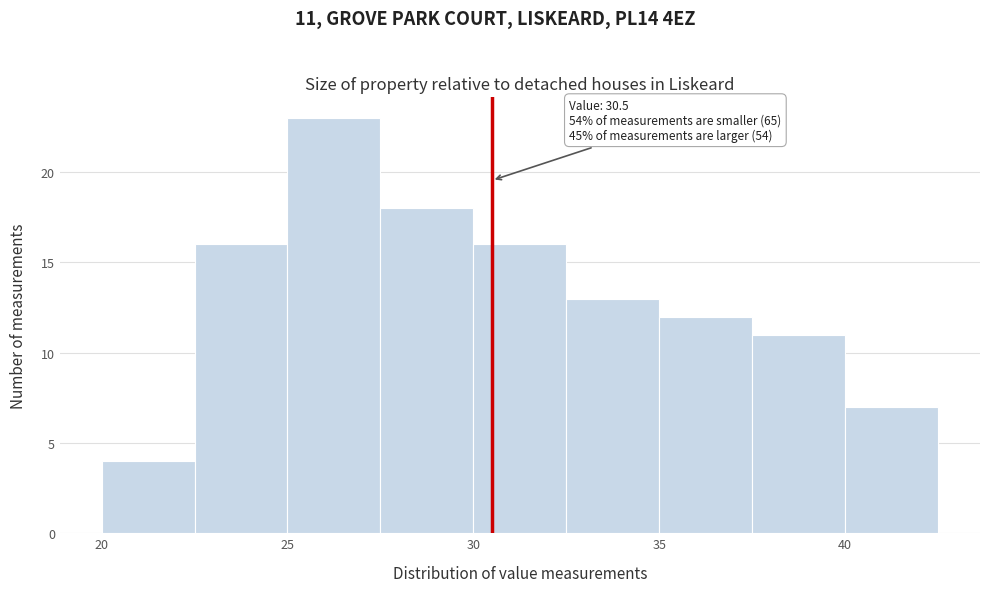

Over which range of the x-axis is the bar tallest?

25.0 to 27.5